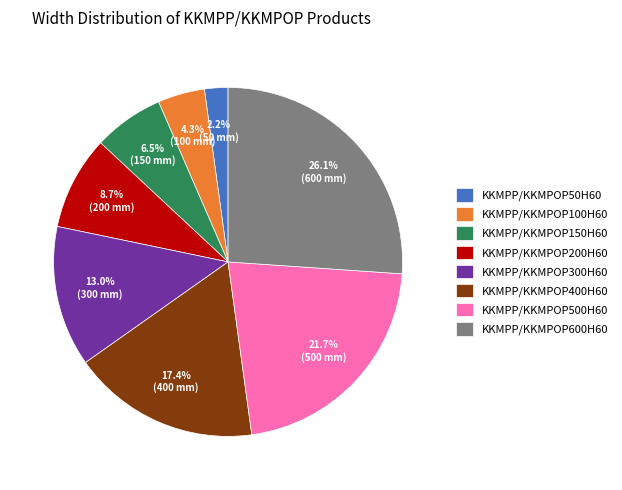

Which category has the smallest portion of the pie?

KKMPP/KKMPOP50H60